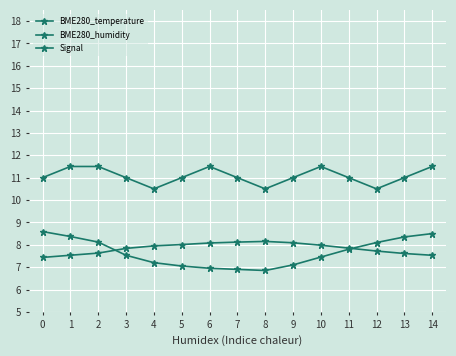

After their last crossing, which series has the higher values: BME280_temperature or BME280_humidity?

BME280_temperature